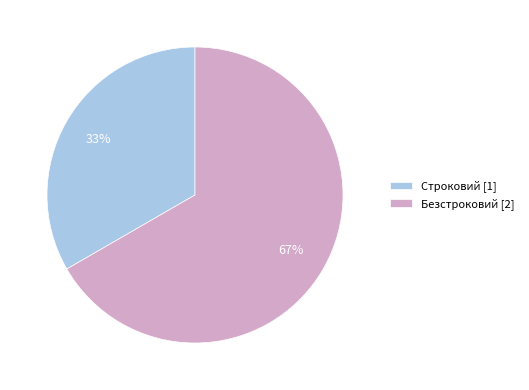

To the nearest percent, what is the average slice percentage?

50%